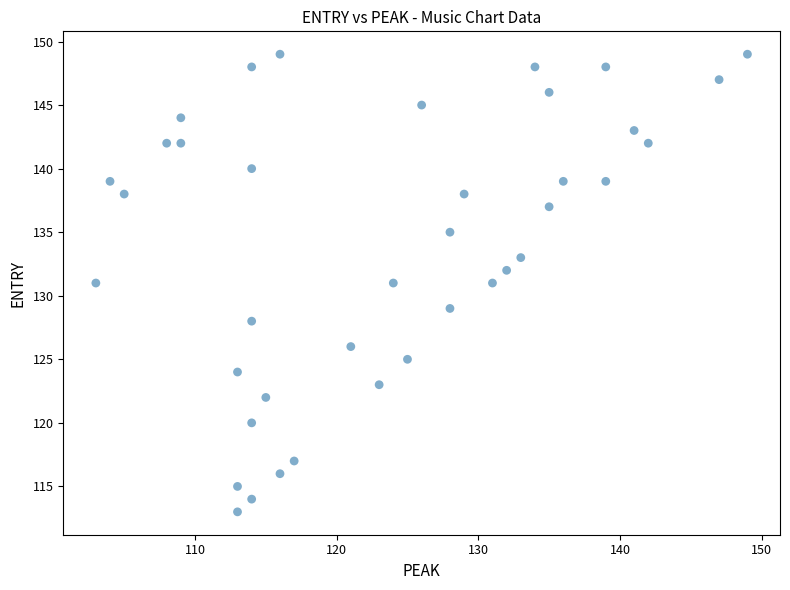

What is the range of X values (max minus min)?

46